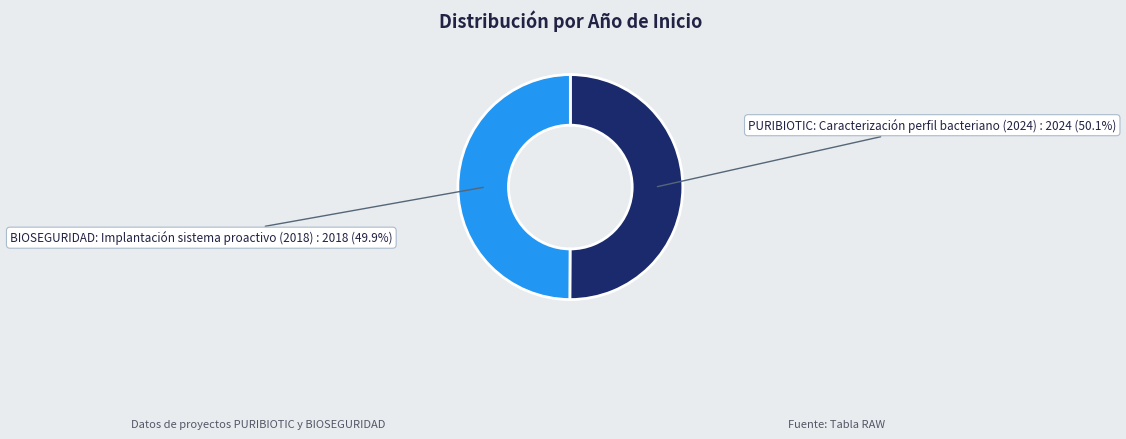

What portion of the pie excludes BIOSEGURIDAD: Implantación sistema proactivo (2018)?

50.1%